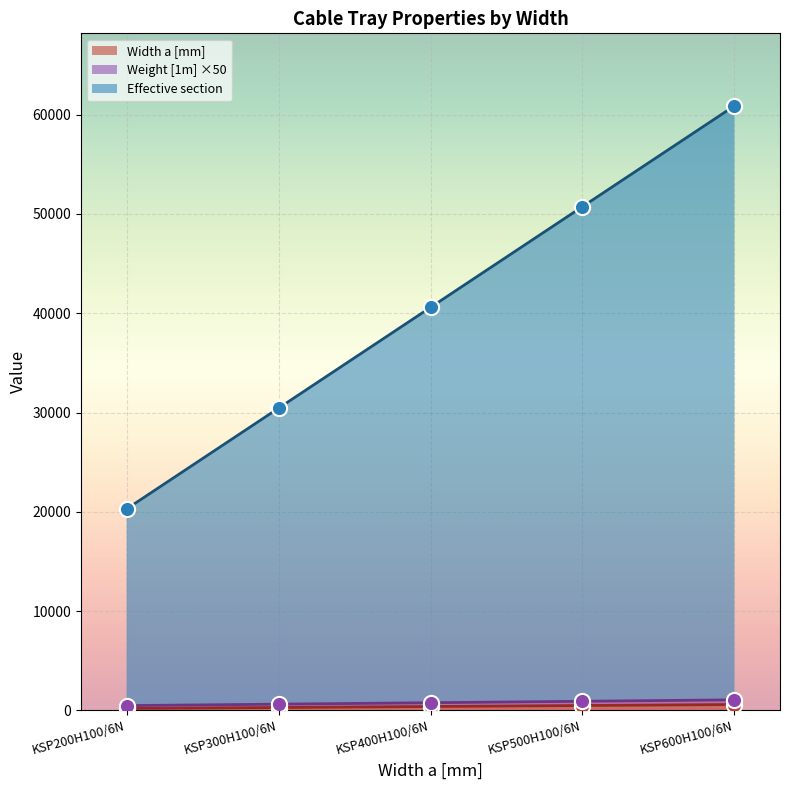

At how many categories does at least one series exceed 26124?

4